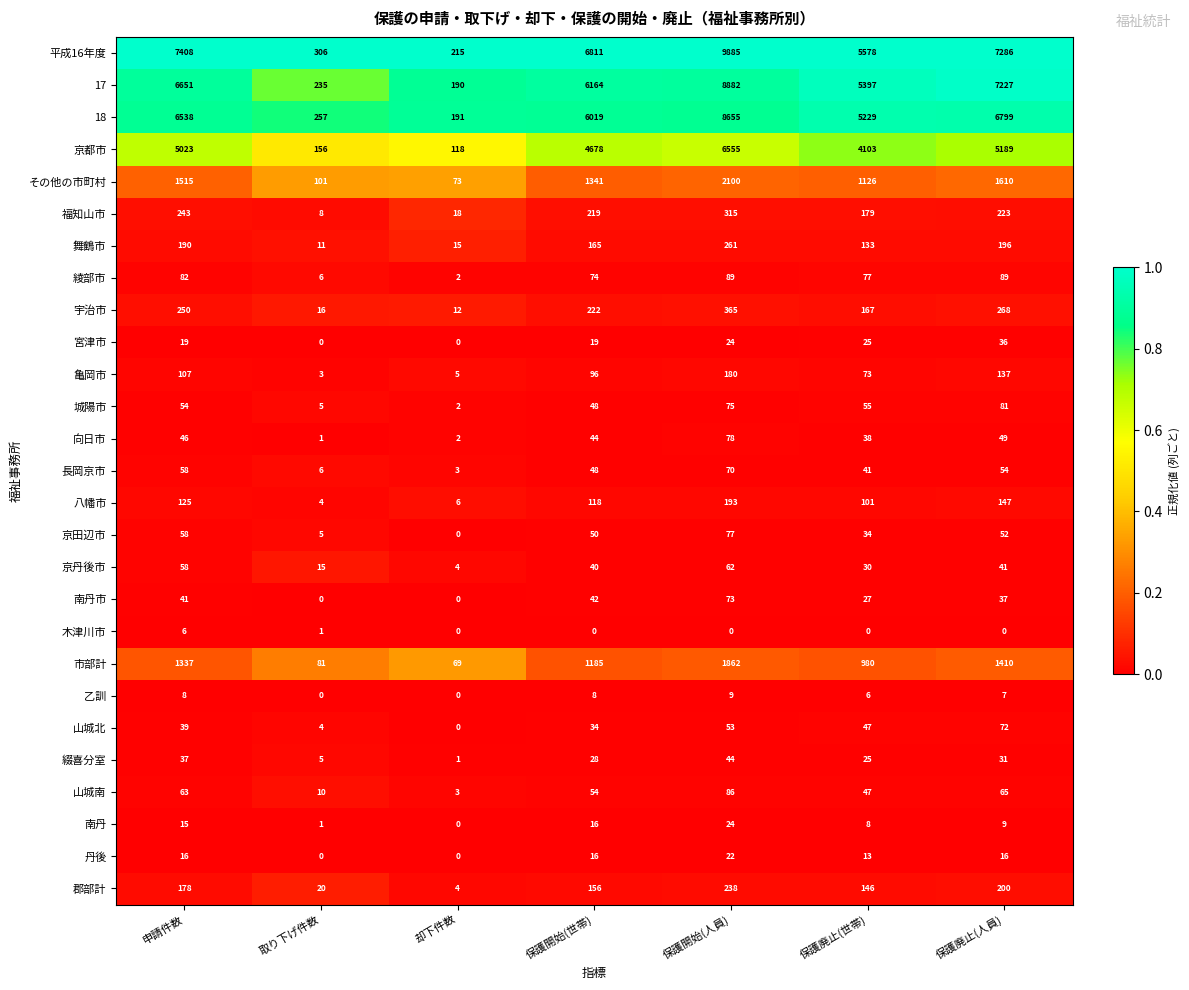

Between 却下件数 and 保護廃止(世帯), which series saw the biggest shift?

平成16年度